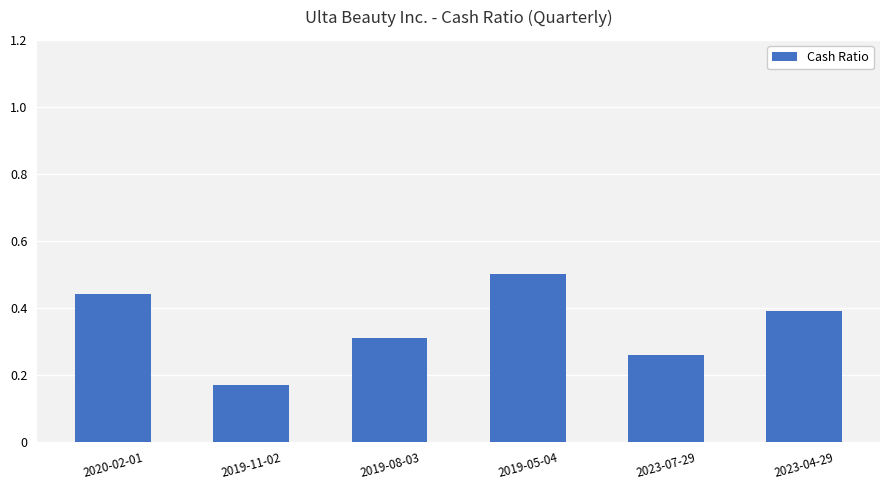

What is the value of the 4th bar from the left?

0.5